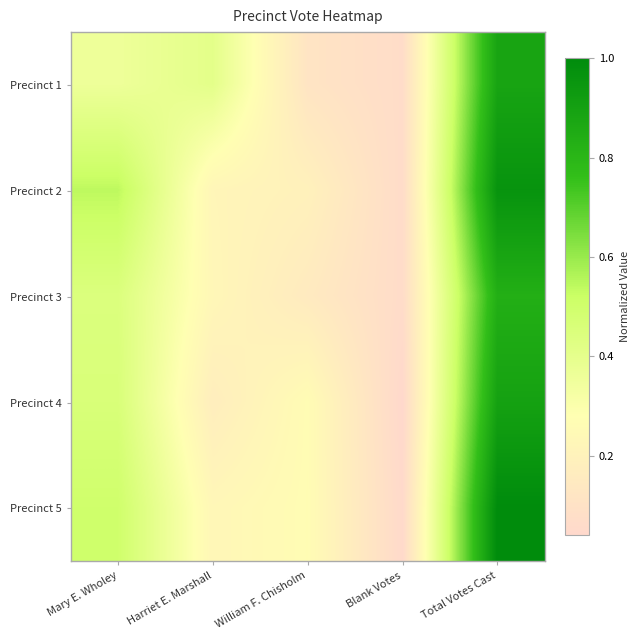

Rank the series by their maximum value, from lowest to highest.

Precinct 3, Precinct 1, Precinct 4, Precinct 2, Precinct 5